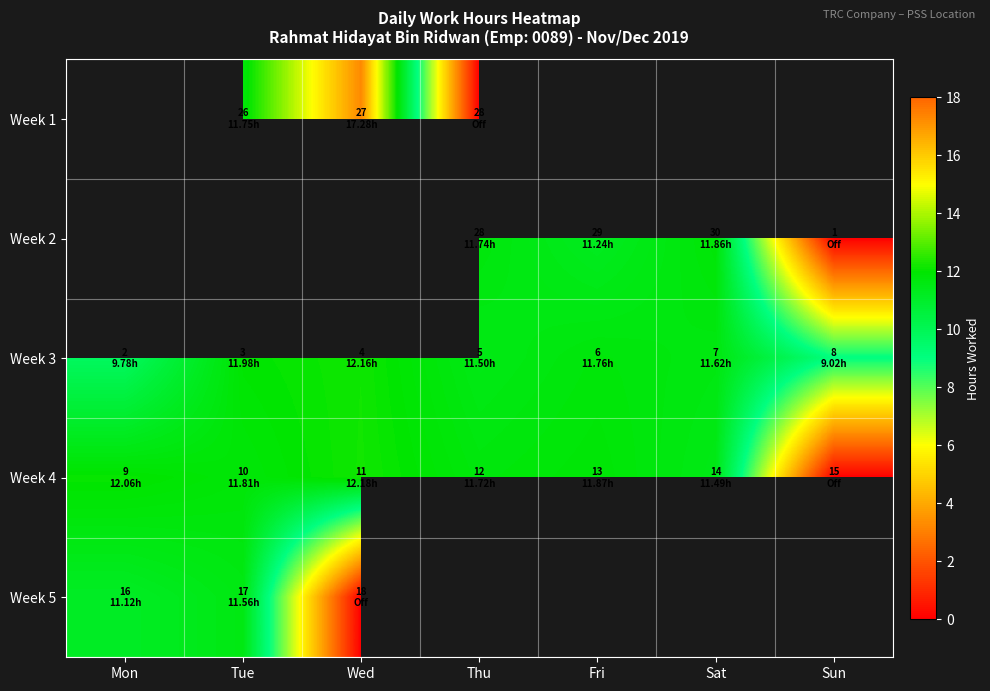

How many values in the Week 4 series are below 11?

1